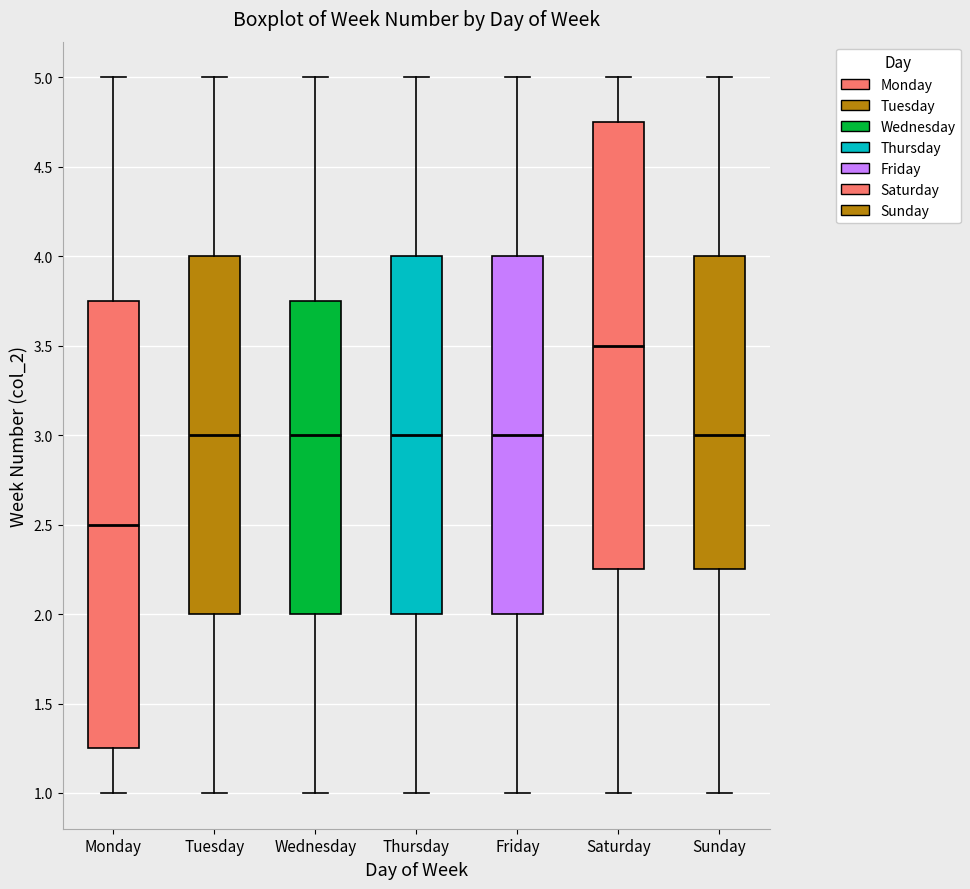

Where does the median line of the box for Monday sit on the y-axis? The values are not printed on the chart, so give them approximately, as read against the axis.

2.50